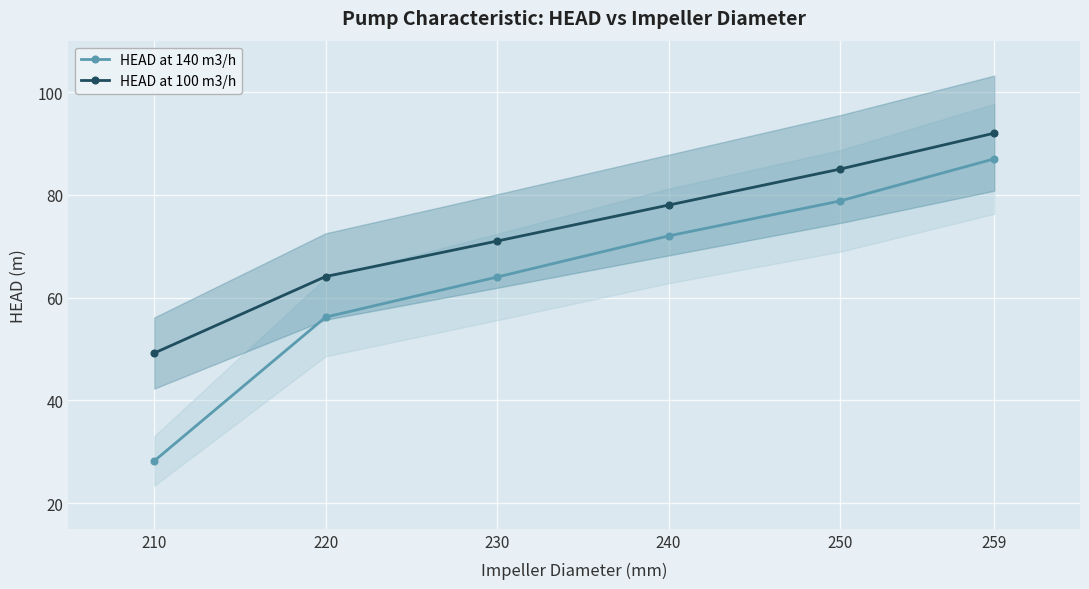

Rank the categories by HEAD at 140 m3/h value from highest to lowest.

259, 250, 240, 230, 220, 210